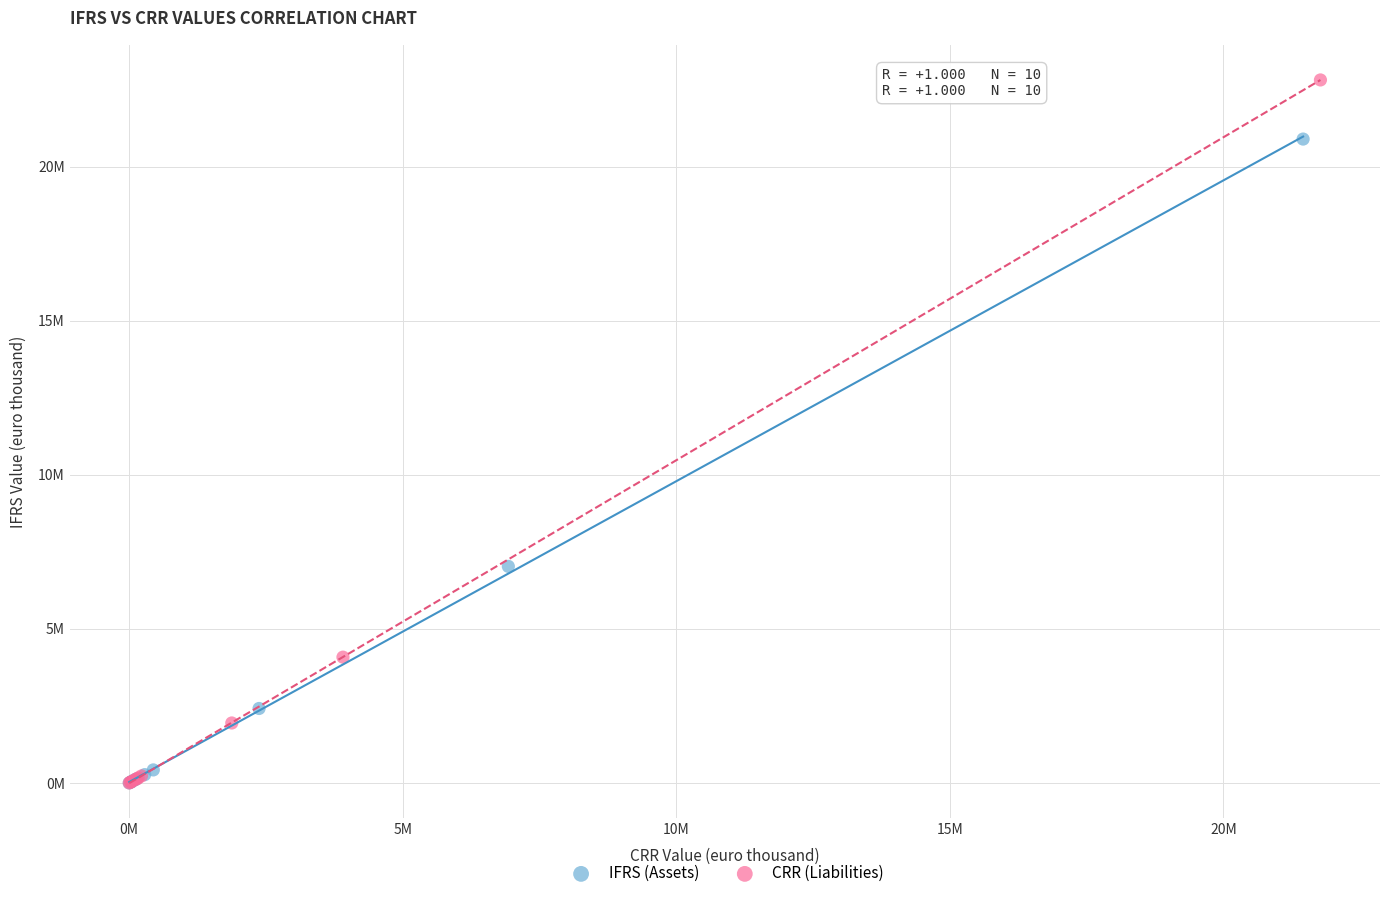

What are all the series names shown in the legend?

IFRS (Assets), CRR (Liabilities)